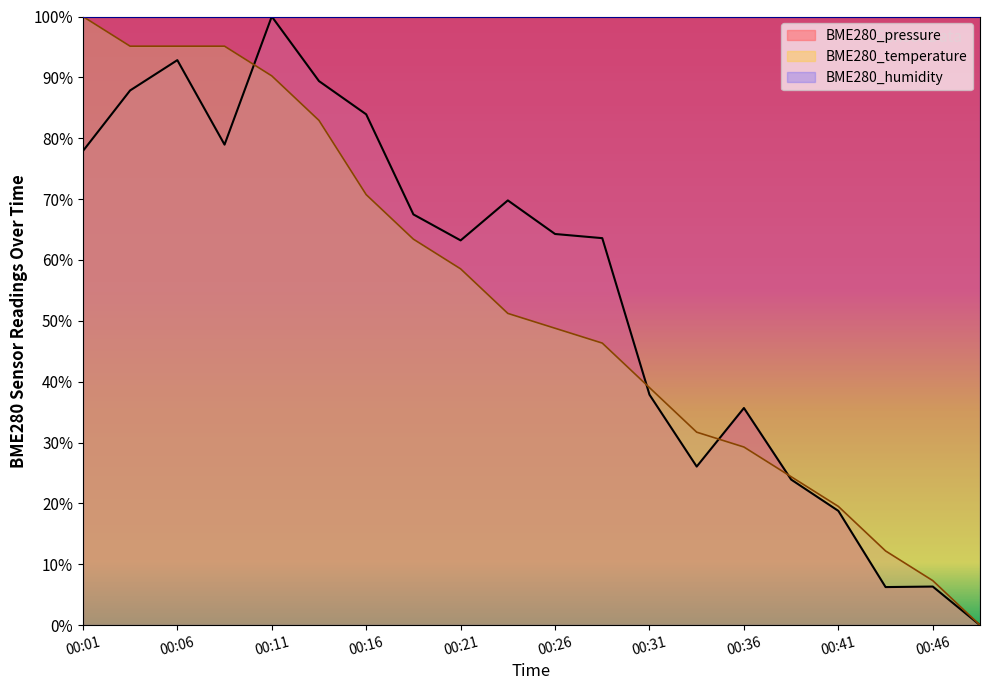

How many interior local peaks does the BME280_pressure series have?

5